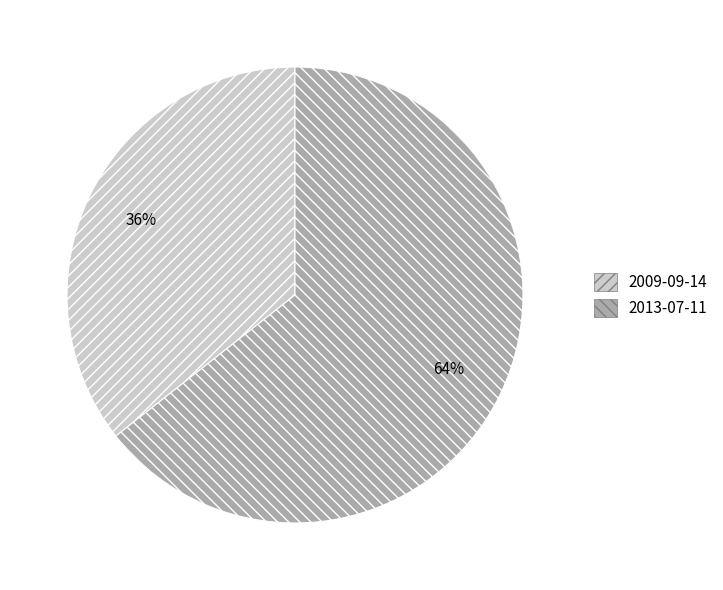

Count the number of slices in the pie.

2